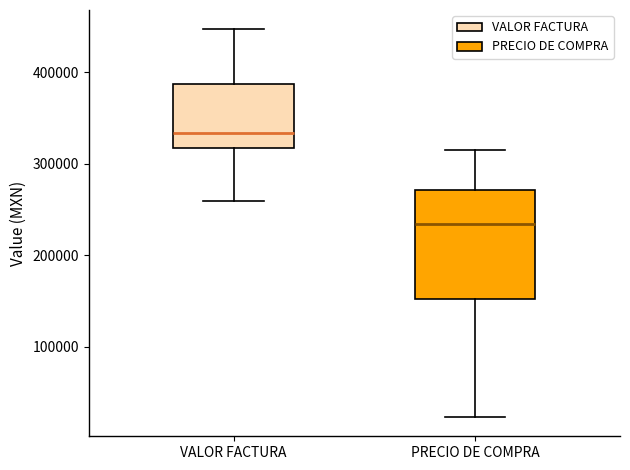

Reading left to right, transcribe this box plot: for each box, give where its median line is, the range the box spans, and where its two whiskers end, as read against the y-axis. The values are not printed on the chart, so give them approximately, as read against the axis.

VALOR FACTURA: median 330000, box 320000 to 390000, whiskers 260000 to 450000
PRECIO DE COMPRA: median 230000, box 150000 to 270000, whiskers 20000 to 320000